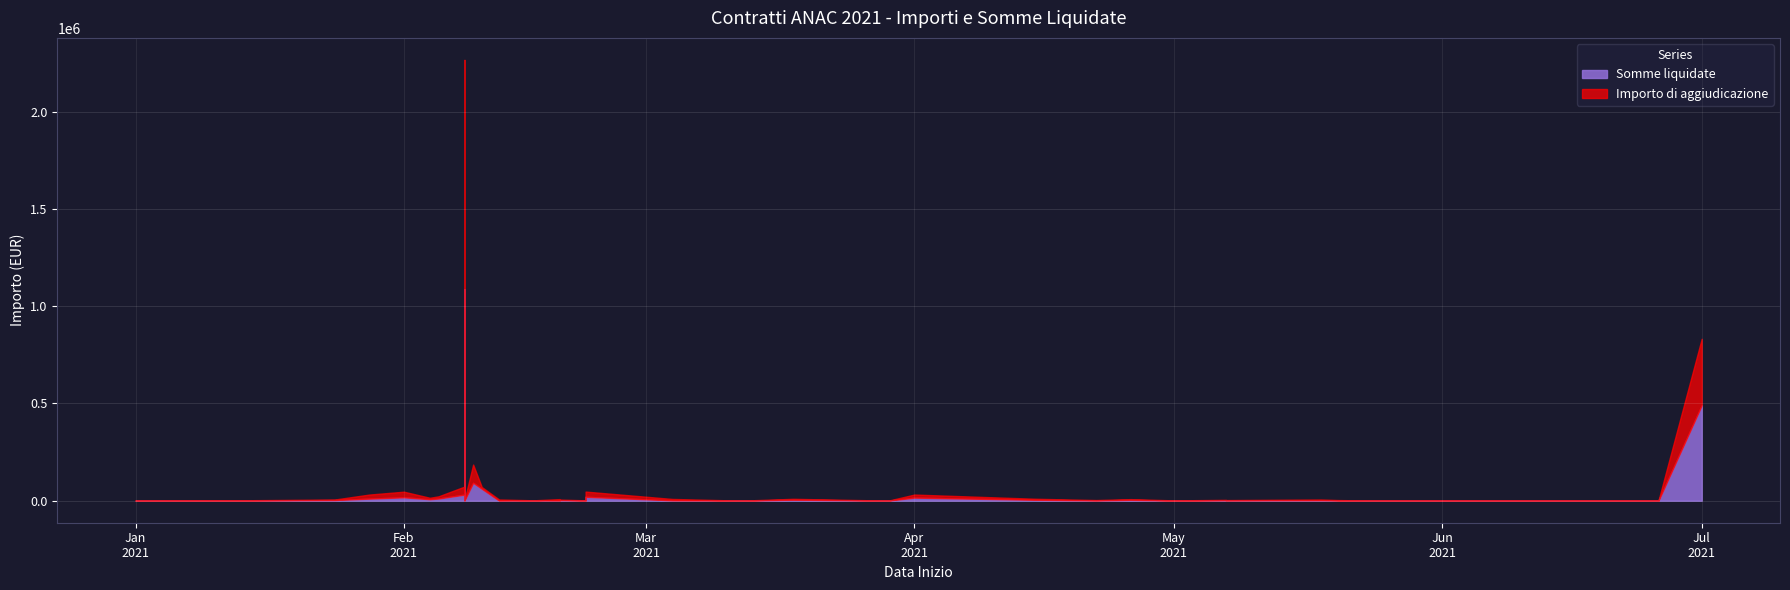

Which series ends up on top after the final intersection of Somme liquidate and Importo di aggiudicazione?

Importo di aggiudicazione